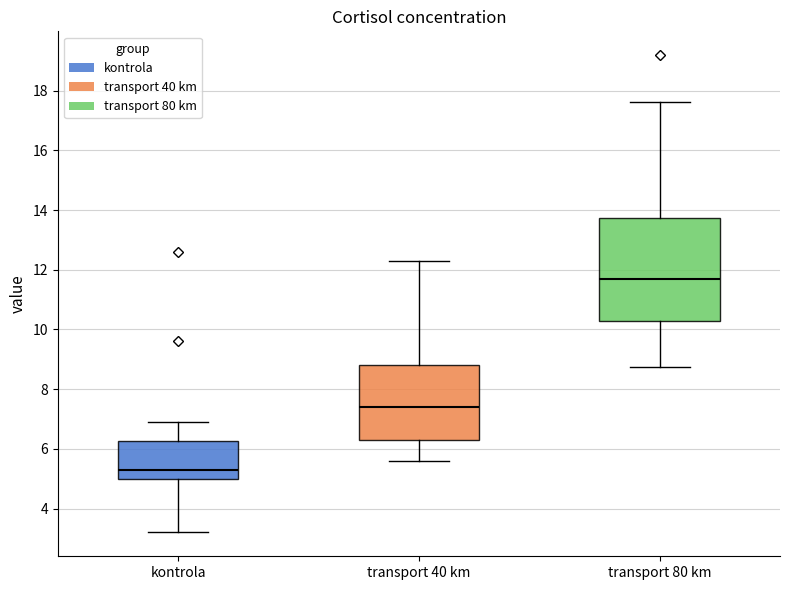

Where does the lower whisker of the box for kontrola end on the y-axis? The values are not printed on the chart, so give them approximately, as read against the axis.

3.2